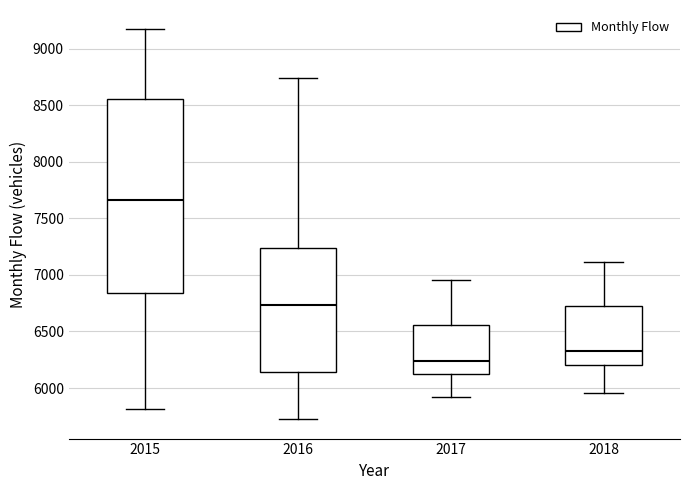

Reading left to right, transcribe this box plot: for each box, give where its median line is, the range the box spans, and where its two whiskers end, as read against the y-axis. The values are not printed on the chart, so give them approximately, as read against the axis.

2015: median 7650, box 6850 to 8550, whiskers 5800 to 9150
2016: median 6750, box 6150 to 7250, whiskers 5750 to 8750
2017: median 6250, box 6100 to 6550, whiskers 5900 to 6950
2018: median 6350, box 6200 to 6700, whiskers 5950 to 7100